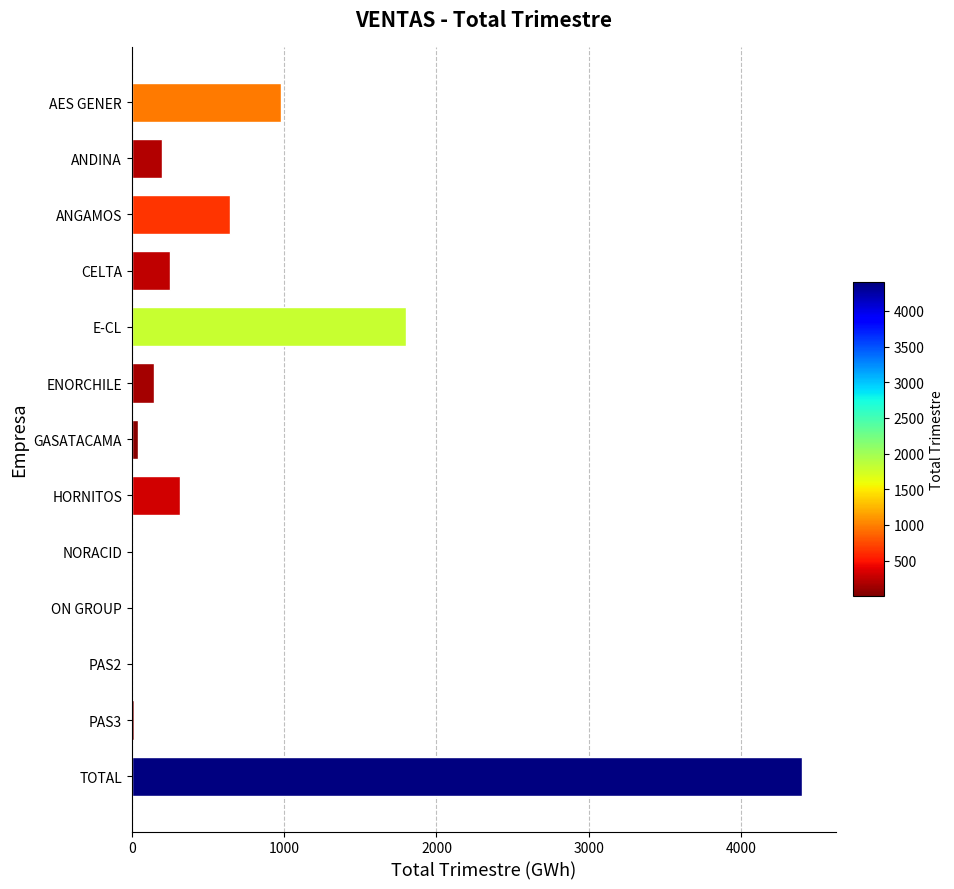

What is the sum of all values?

8801.6